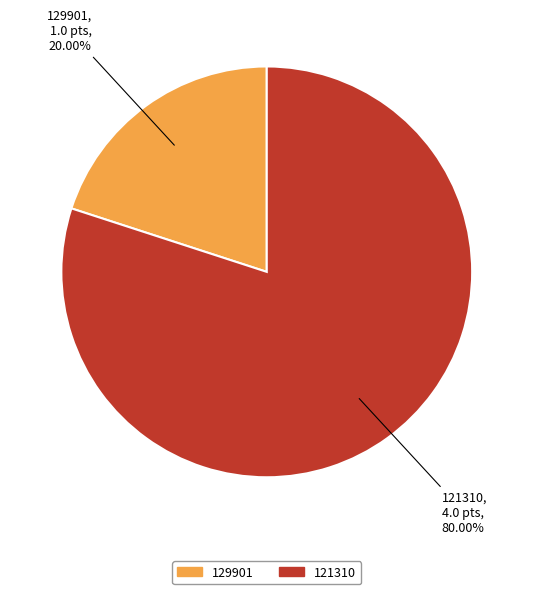

Which slice represents more than half of the pie?

121310